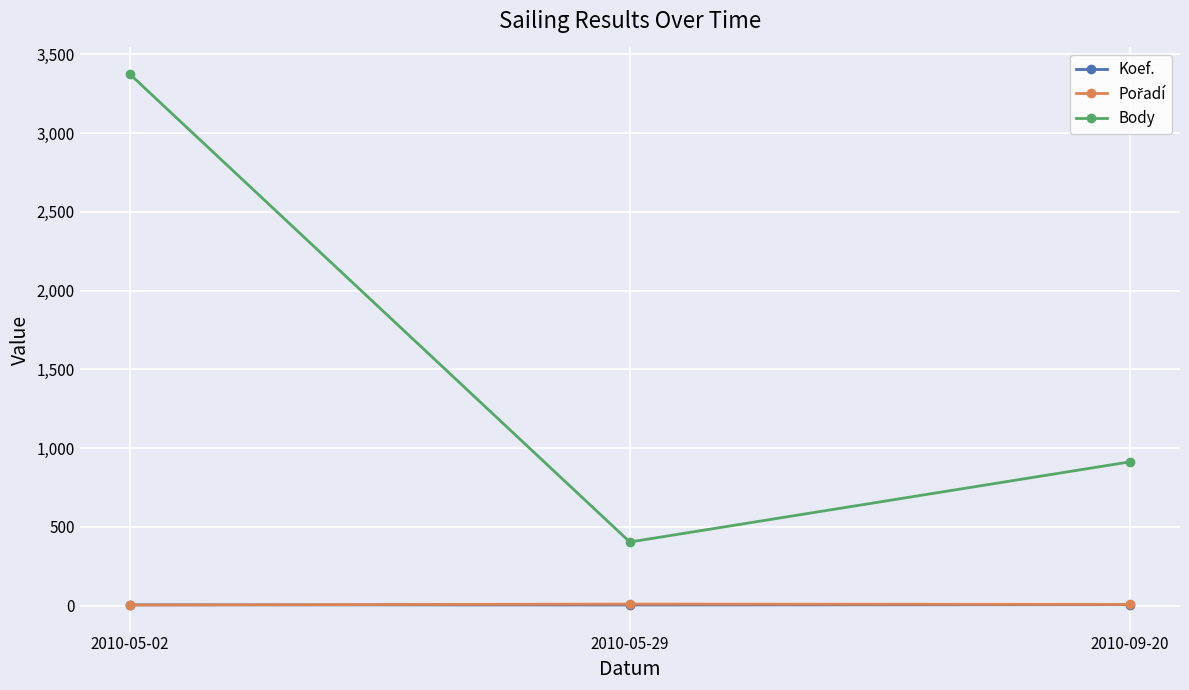

Does the chart have visible grid lines?

Yes